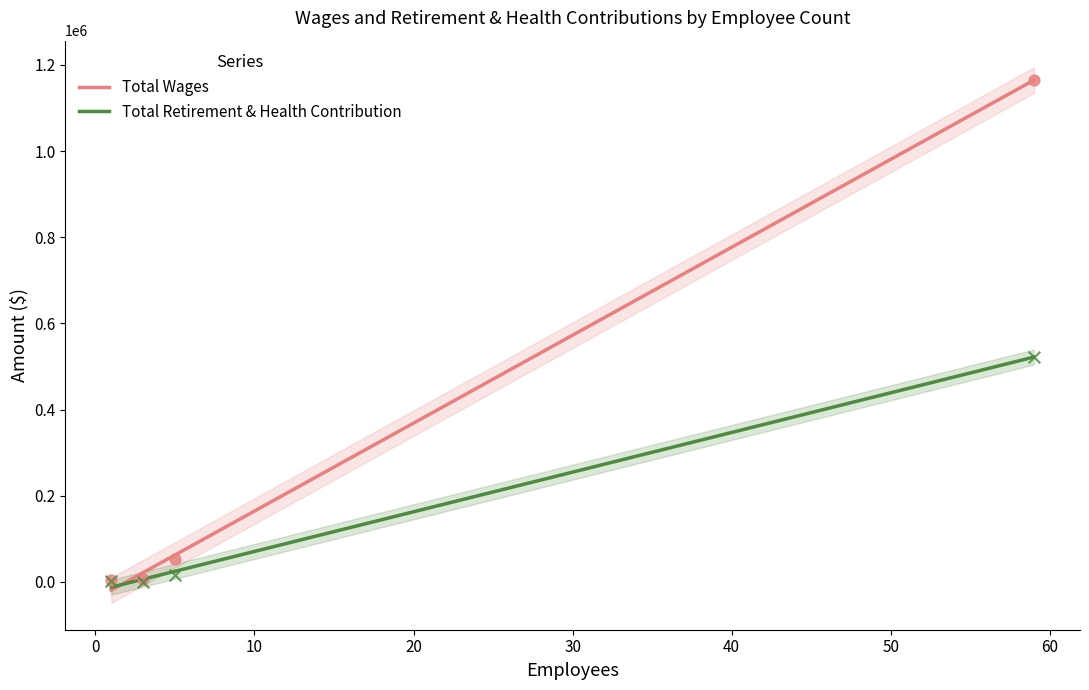

Which series contains the highest Y value?

Total Wages